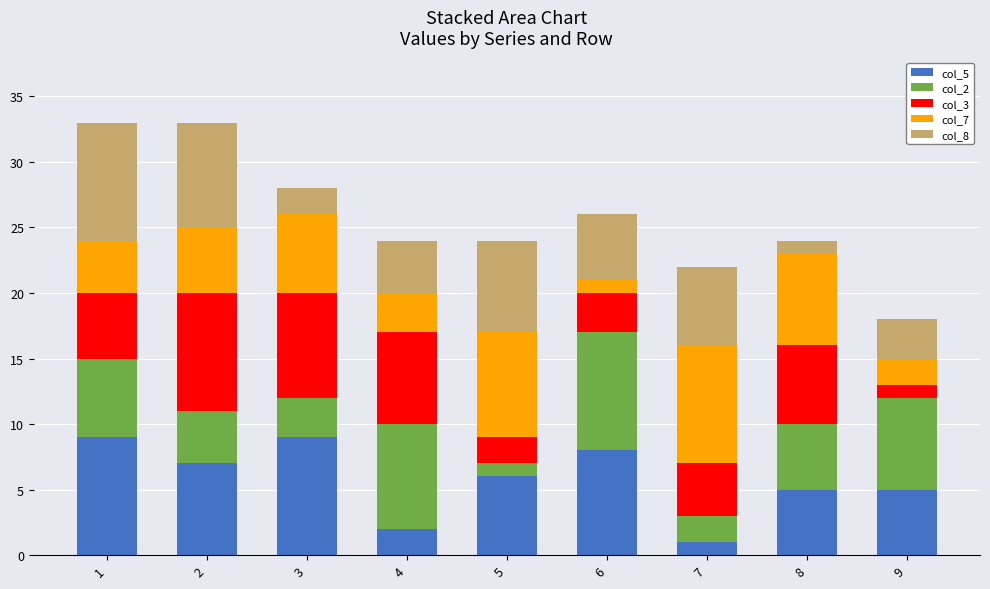

At how many categories does at least one series exceed 6?

9